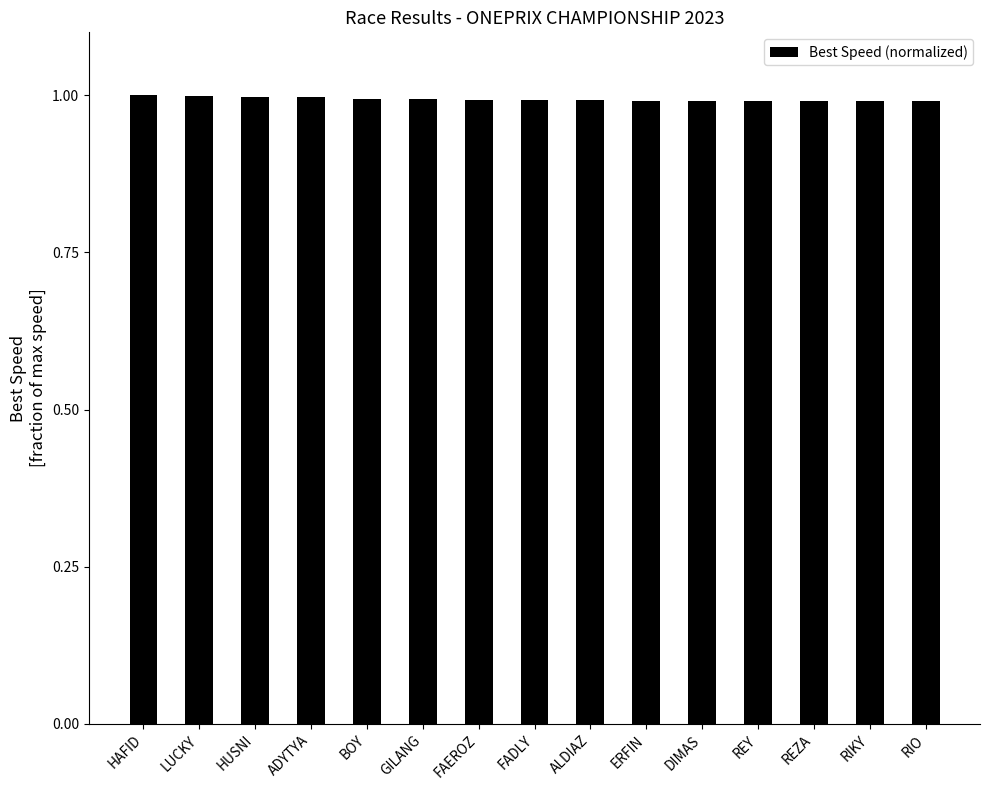

What is the average value?

1.0